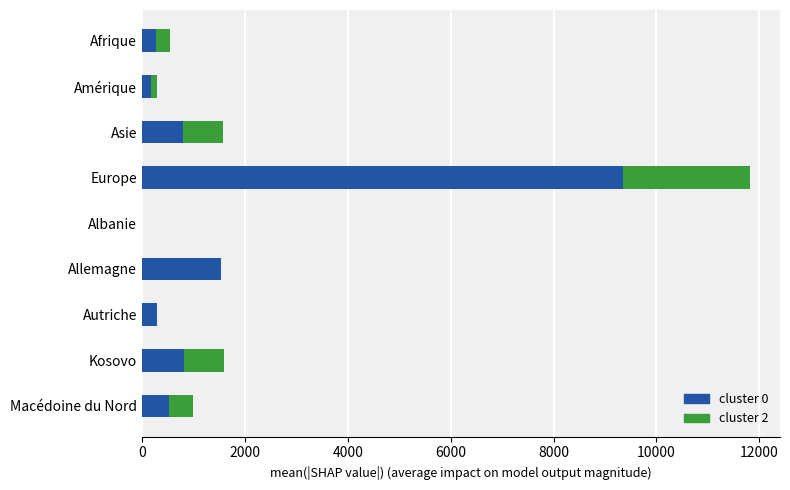

Is it true that cluster 0 equals 817 at Kosovo?

True